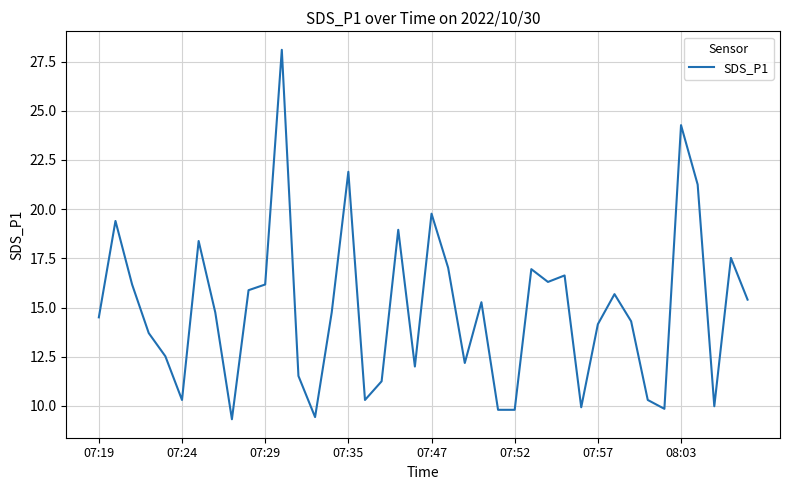

What is the smallest value displayed?

9.3